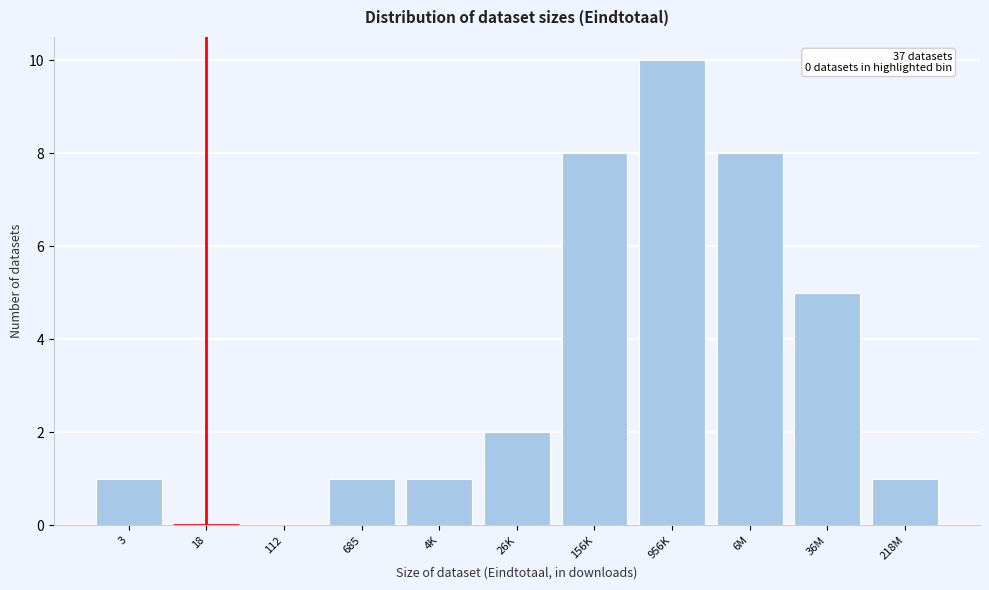

Reading left to right, transcribe all the data shown in this chart.

3=1	18=0	112=0	685=1	4K=1	26K=2	156K=8	956K=10	6M=8	36M=5	218M=1